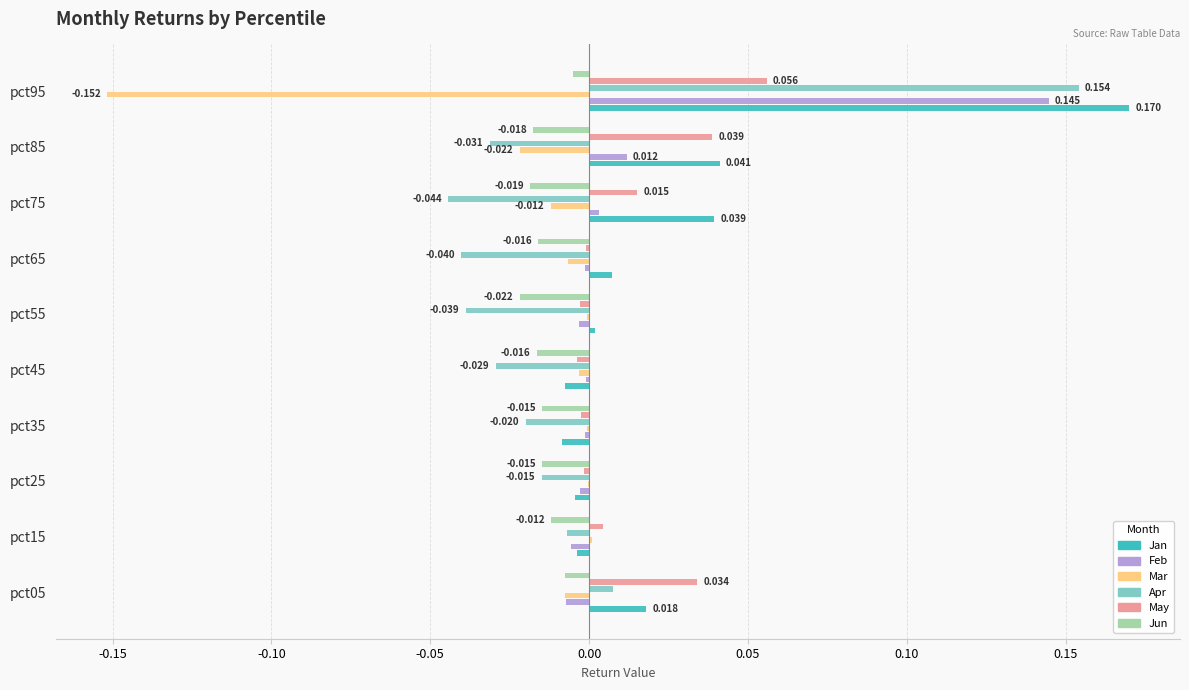

Is the value of Mar at pct85 greater than the value of Jan at pct05?

No